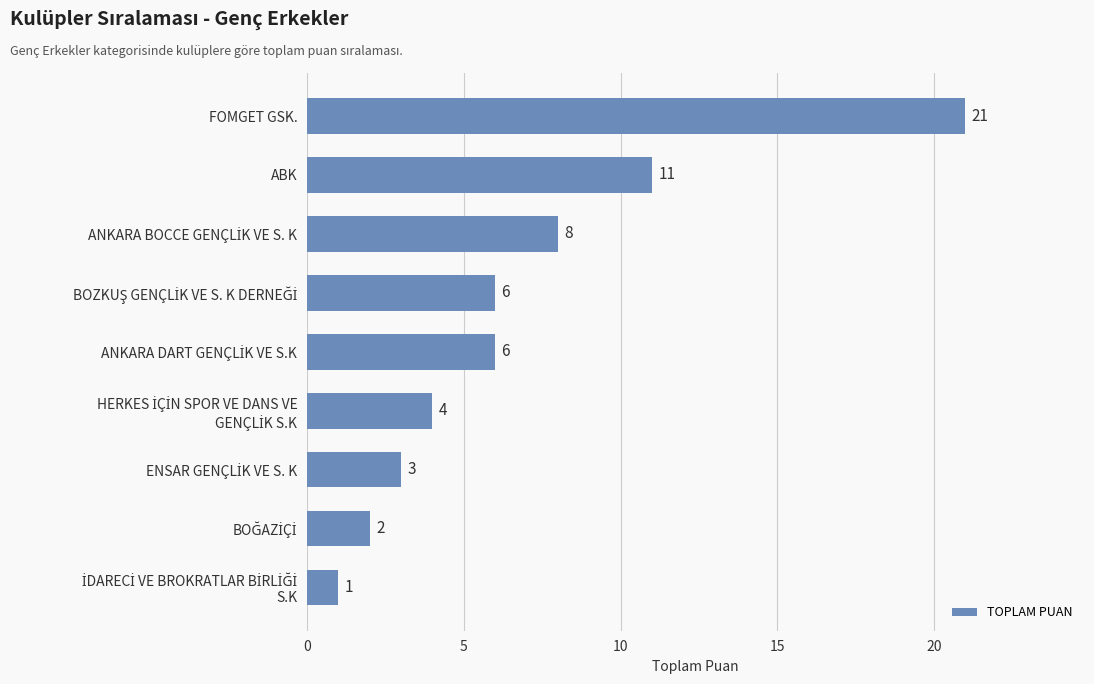

Reading bottom to top, extract all data points from this chart.

1	2	3	4	6	6	8	11	21